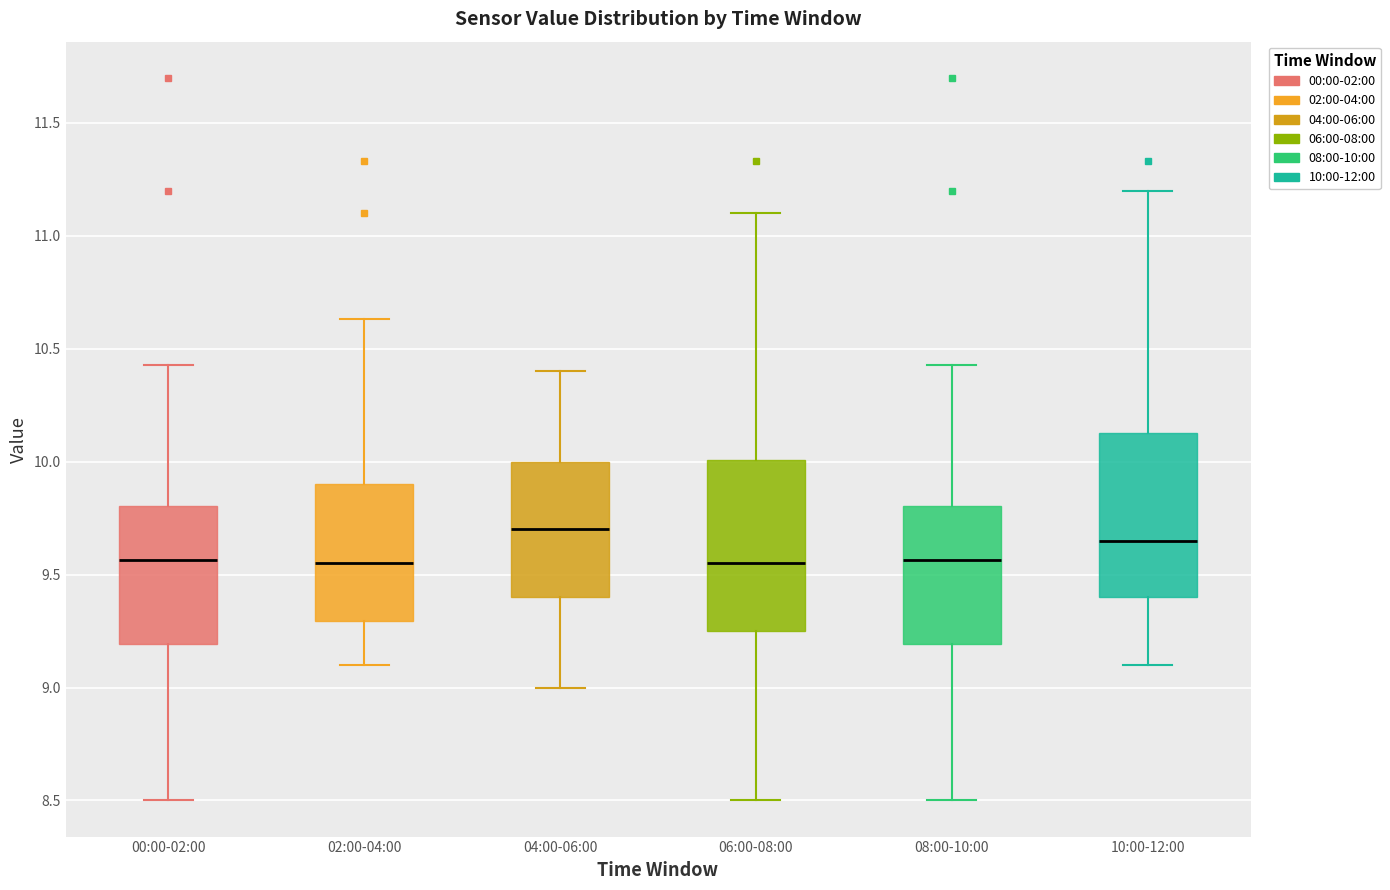

Where does the median line of the box for 04:00-06:00 sit on the y-axis? The values are not printed on the chart, so give them approximately, as read against the axis.

9.70